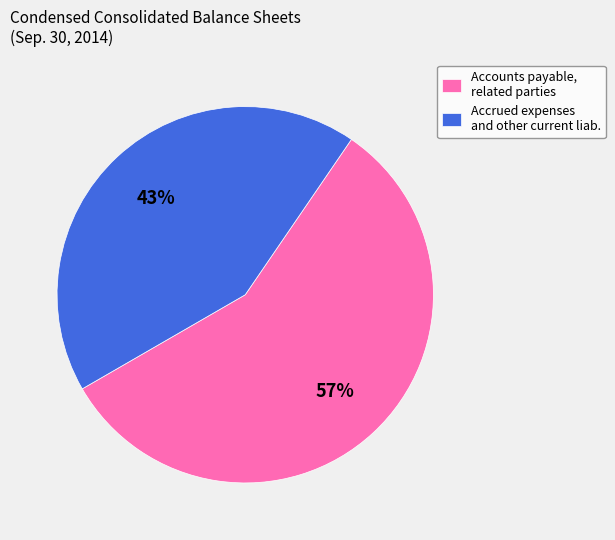

Which slice is the largest?

Accounts payable, related parties